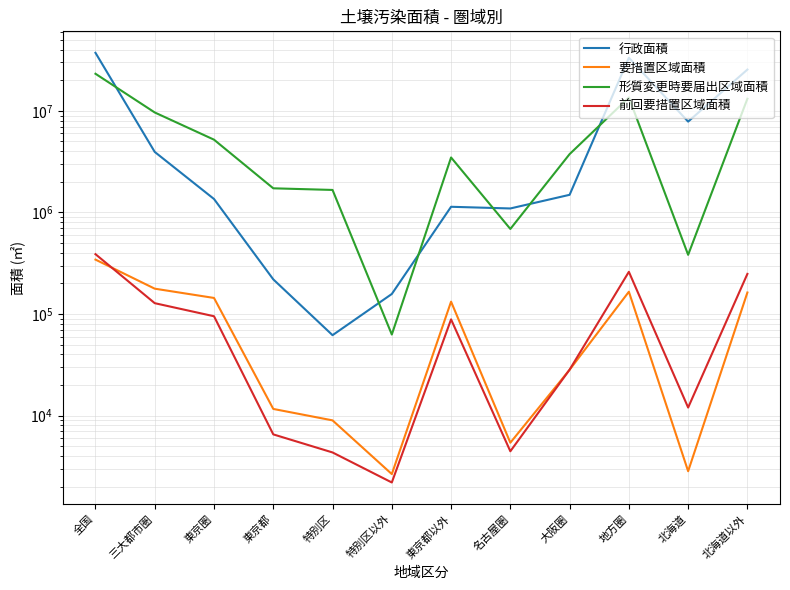

Where is 形質変更時要届出区域面積 nearest to the value 11631093?

北海道以外